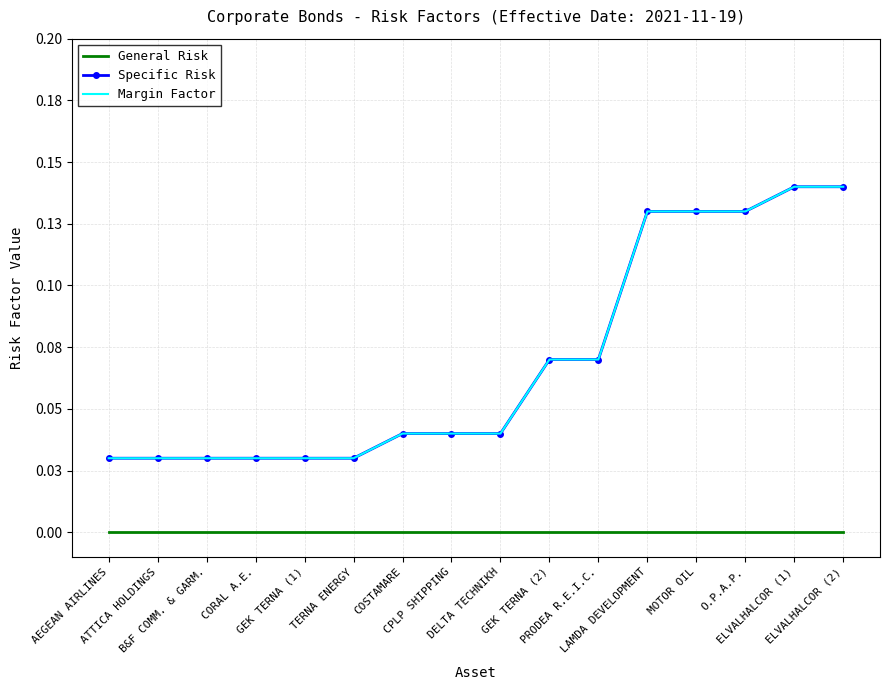

Reading right to left, extract all data points from this chart.

General Risk: 0.0	0.0	0.0	0.0	0.0	0.0	0.0	0.0	0.0	0.0	0.0	0.0	0.0	0.0	0.0	0.0
Specific Risk: 0.1	0.1	0.1	0.1	0.1	0.1	0.1	0.0	0.0	0.0	0.0	0.0	0.0	0.0	0.0	0.0
Margin Factor: 0.1	0.1	0.1	0.1	0.1	0.1	0.1	0.0	0.0	0.0	0.0	0.0	0.0	0.0	0.0	0.0